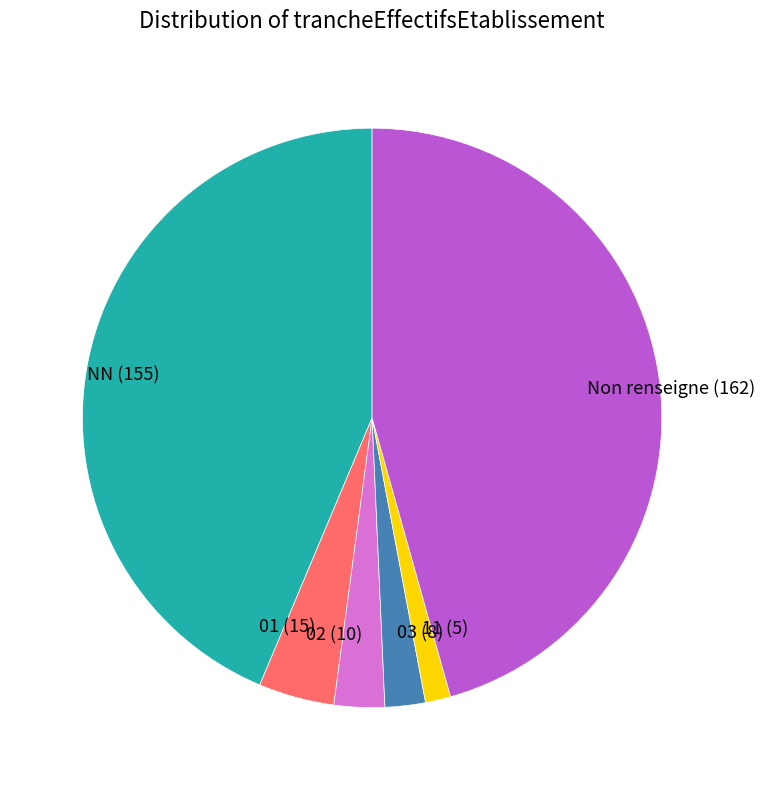

The 11 (5) slice represents 11% of the pie. True or false?

False